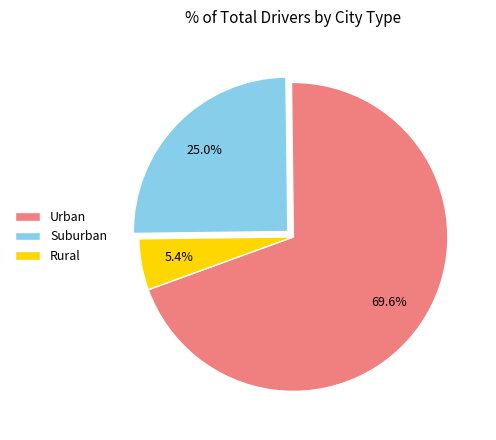

Do Rural and Urban together represent more than half of the pie?

Yes